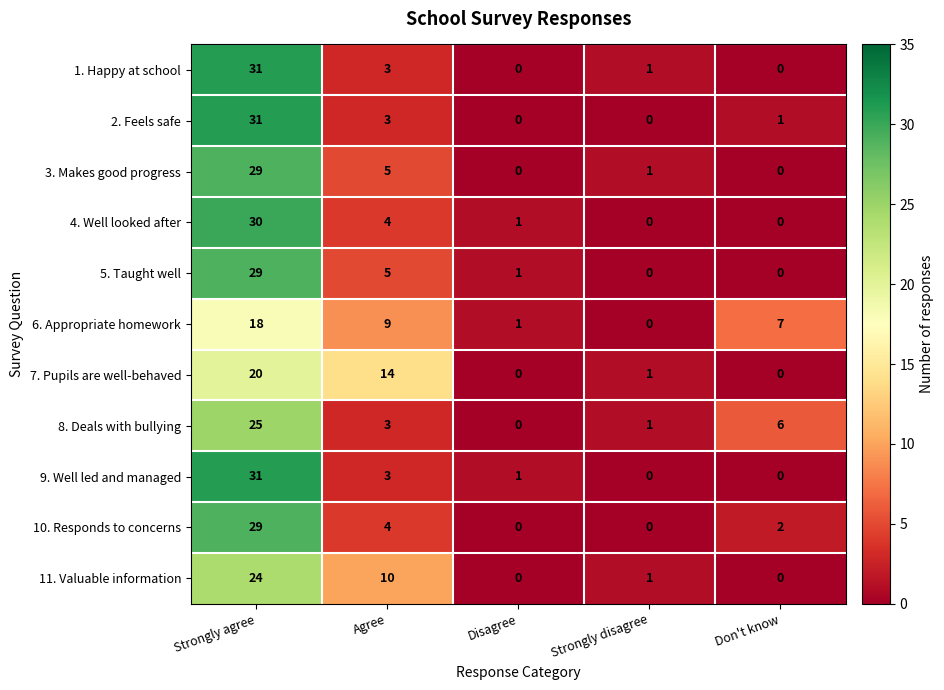

What is the difference between the maximum and minimum values in the 2. Feels safe series?

31